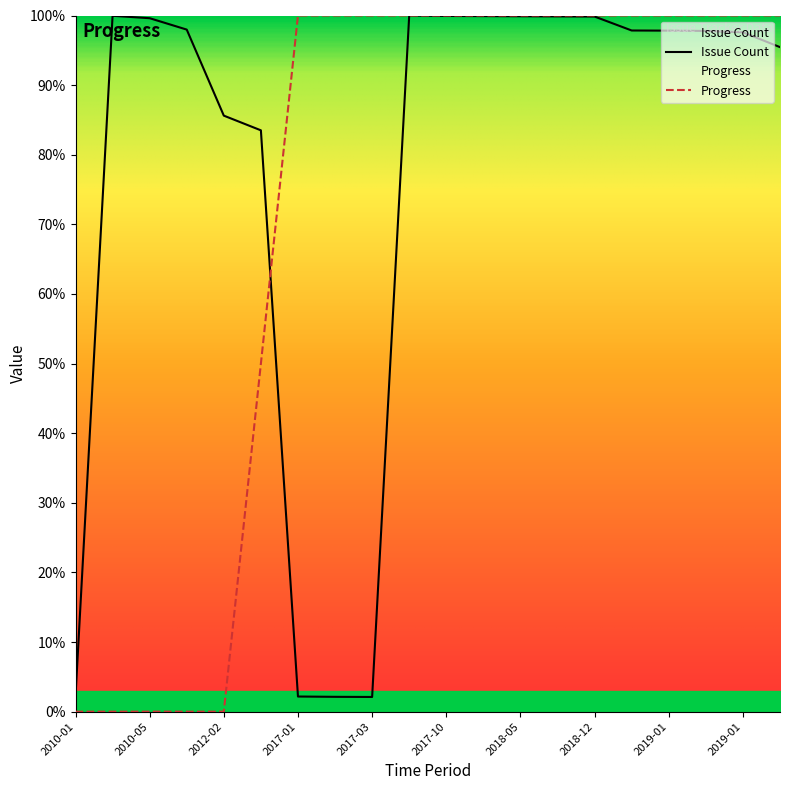

Which series has the largest range (max minus min)?

Progress